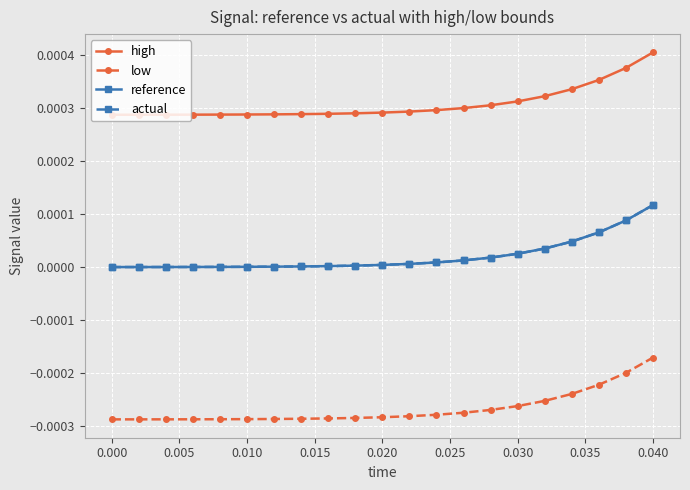

Does the chart display data point markers on the line(s)?

Yes